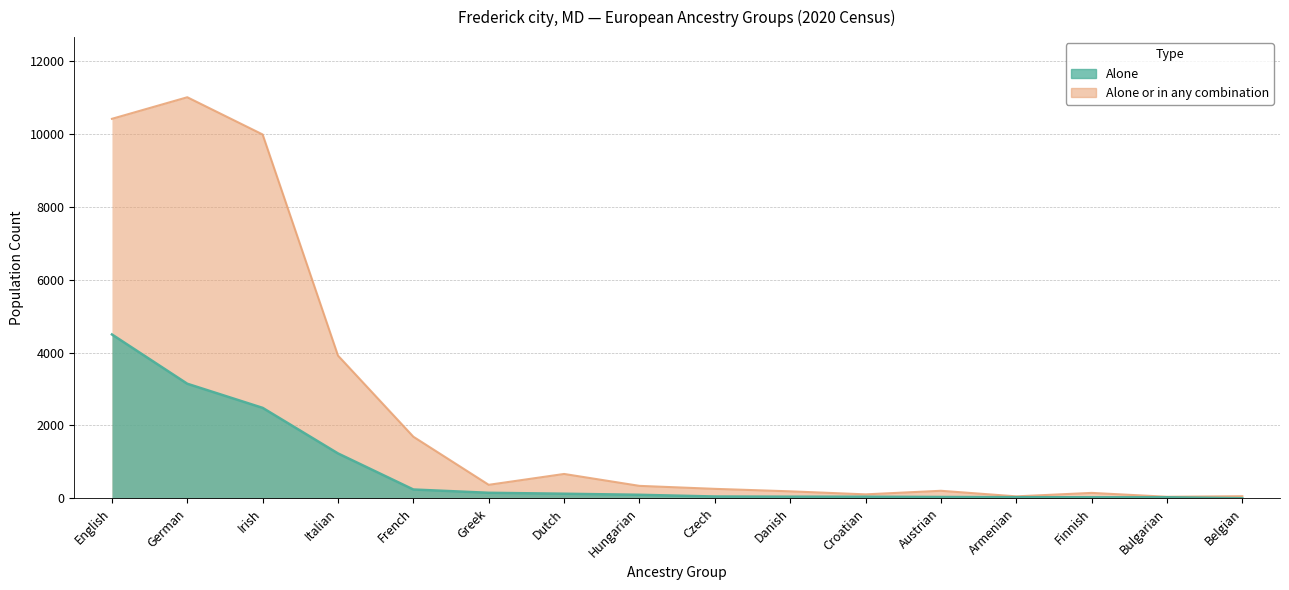

What is the difference between the maximum and minimum values in the alone_or_combination series?

10967